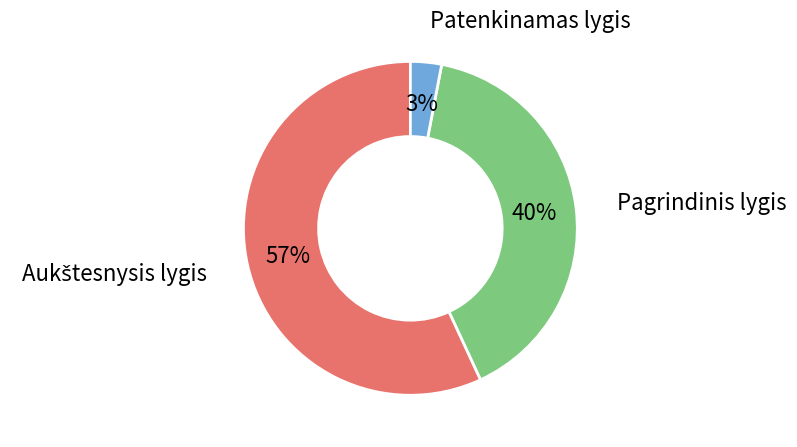

To the nearest percent, what is the average slice percentage?

33%